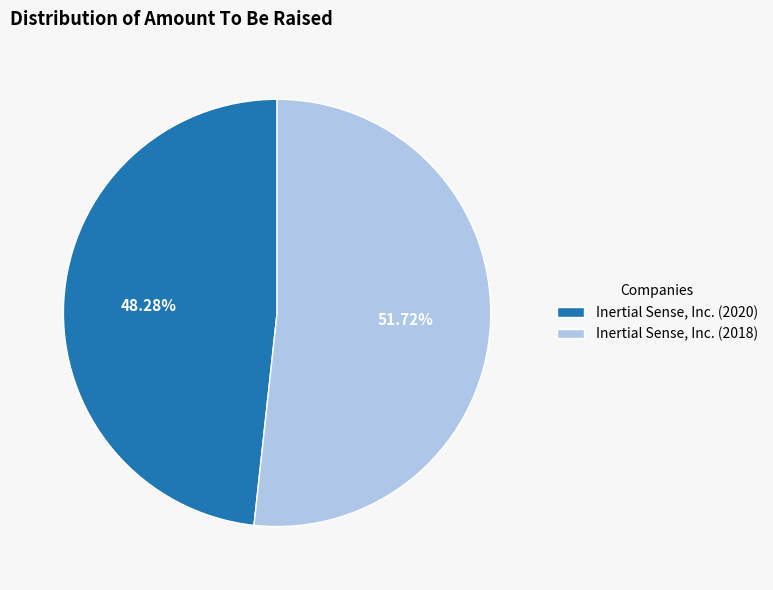

Between Inertial Sense, Inc. (2020) and Inertial Sense, Inc. (2018), which is larger?

Inertial Sense, Inc. (2018)